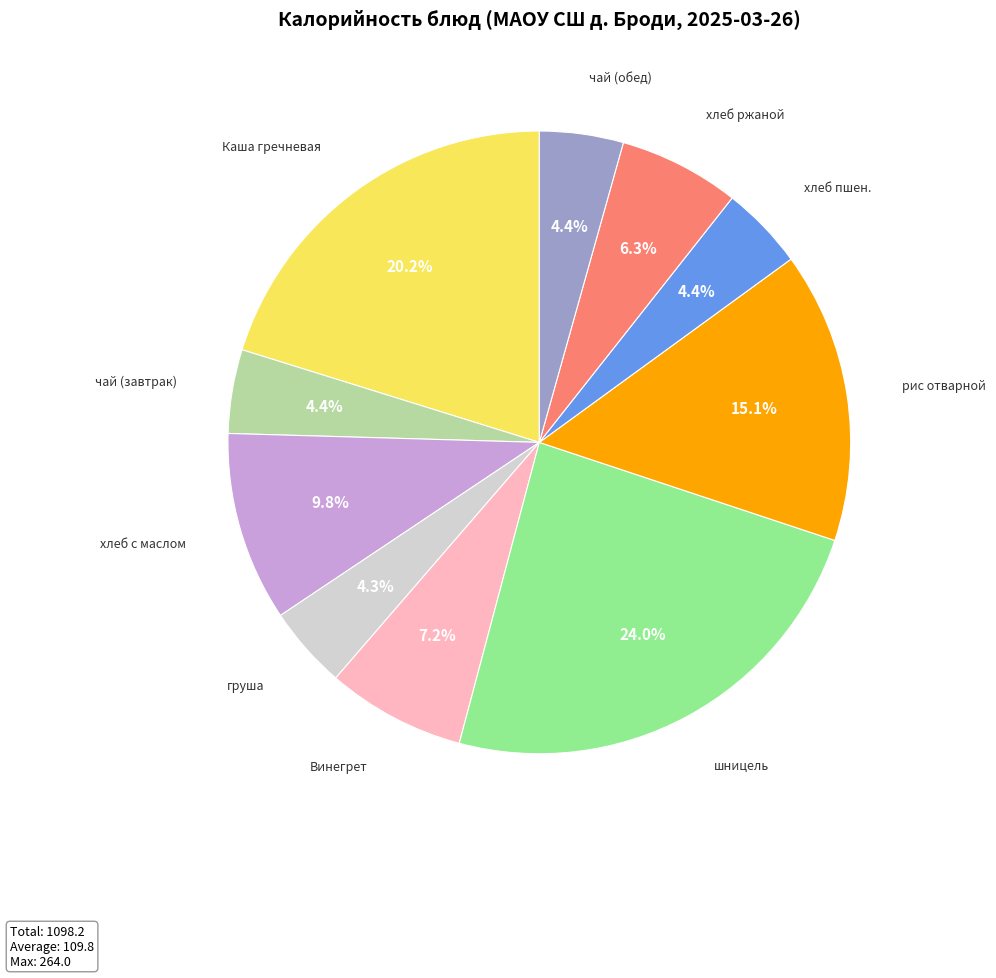

Does any single category account for the majority?

No